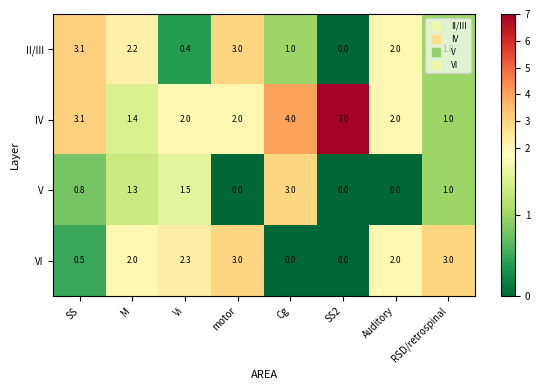

What is the difference between the maximum and minimum values in the V series?

3.0